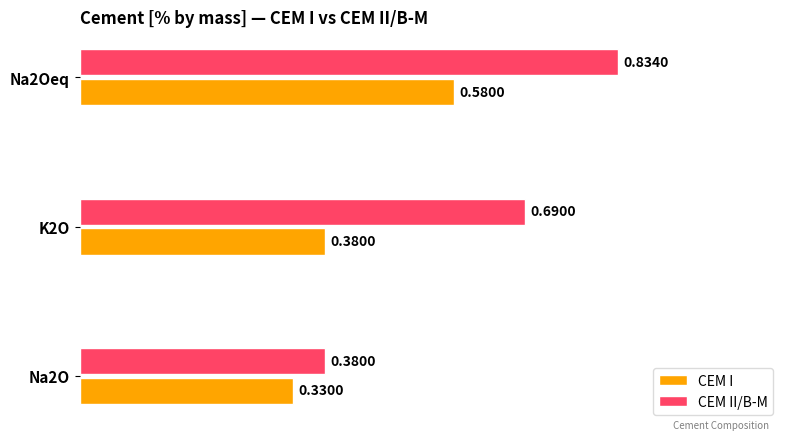

Which series has the largest total across all categories?

CEM II/B-M